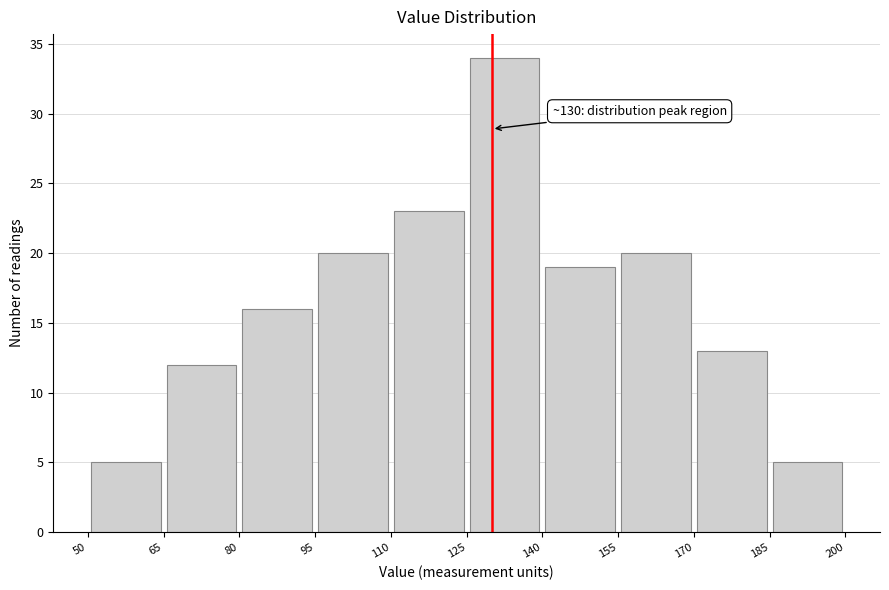

Which range on the x-axis has the tallest bar?

125 to 140